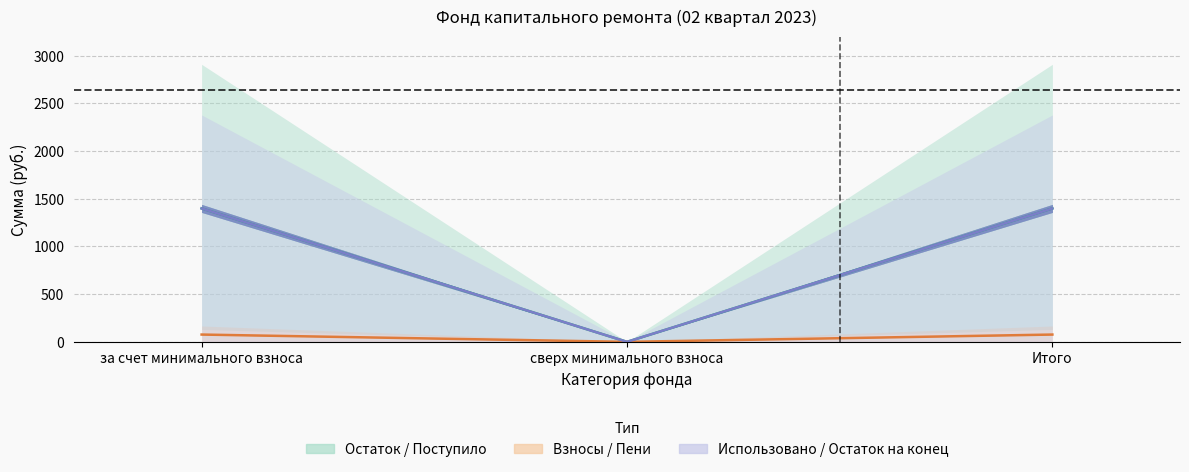

Which label corresponds to the largest value in the chart?

за счет минимального взноса